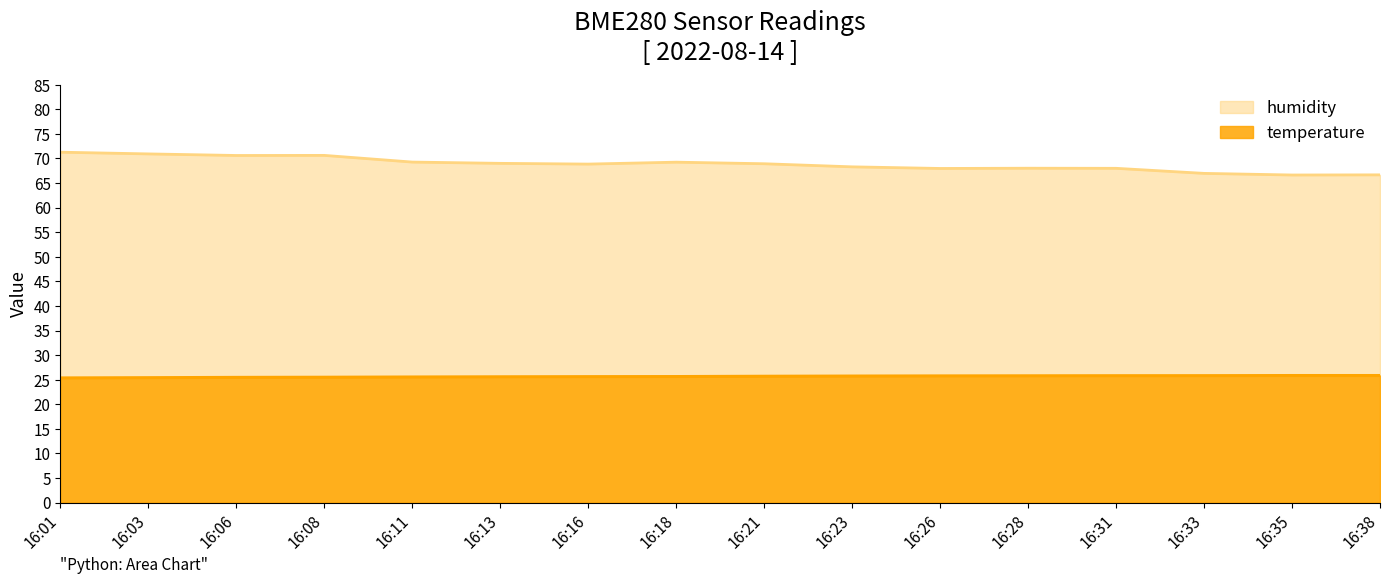

Reading left to right, what are all the values shown in this chart?

temperature: 16:01=25.4	16:03=25.4	16:06=25.5	16:08=25.5	16:11=25.6	16:13=25.6	16:16=25.6	16:18=25.6	16:21=25.7	16:23=25.8	16:26=25.8	16:28=25.8	16:31=25.8	16:33=25.8	16:35=25.9	16:38=25.9
humidity: 16:01=71.3	16:03=70.9	16:06=70.6	16:08=70.6	16:11=69.3	16:13=69.0	16:16=68.9	16:18=69.2	16:21=68.9	16:23=68.3	16:26=68.0	16:28=68.0	16:31=68.0	16:33=67.0	16:35=66.6	16:38=66.7